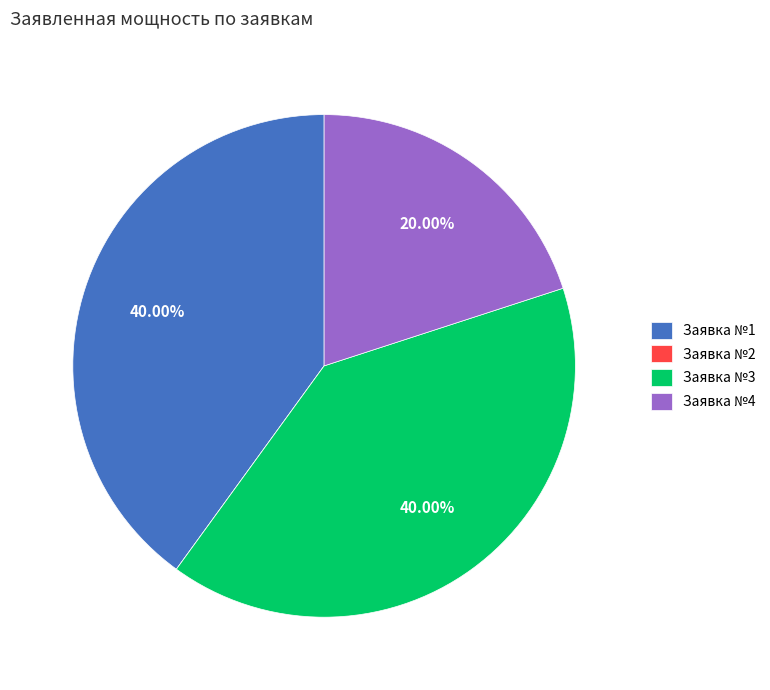

Approximately how many times larger is the value at Заявка №1 compared to Заявка №4?

2.0